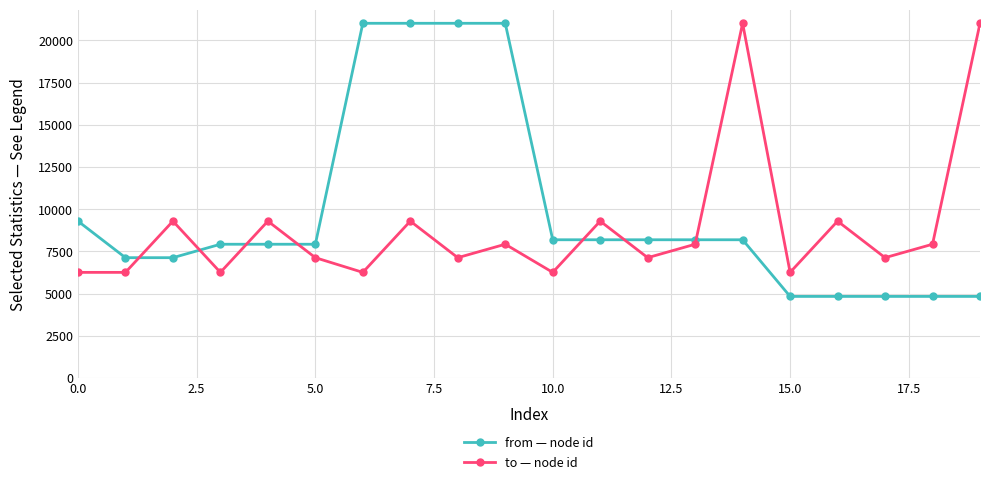

Which series ends up on top after the final intersection of to — node id and from — node id?

to — node id